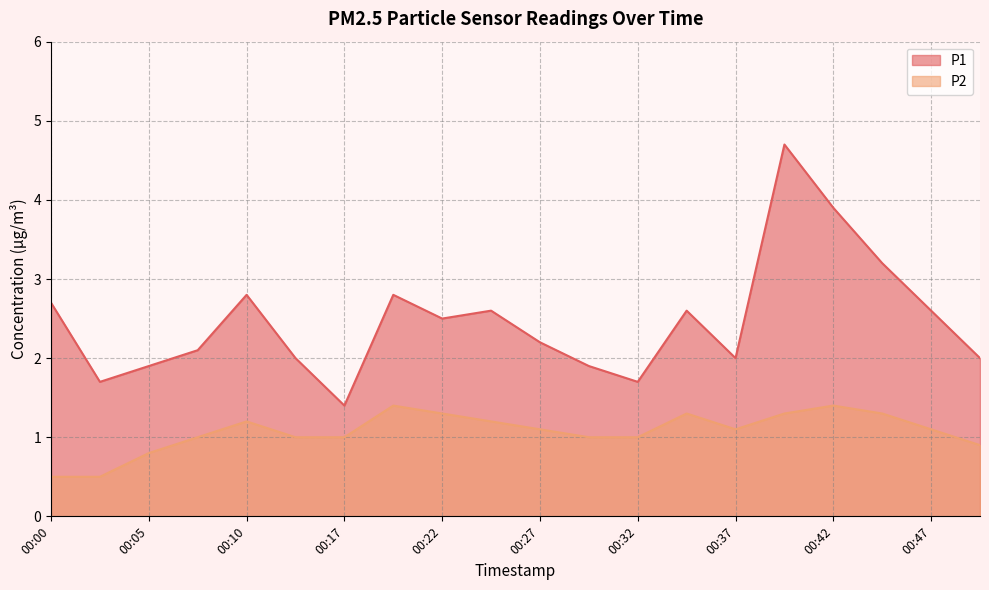

True or false: P2 and P1 cross at least once.

False